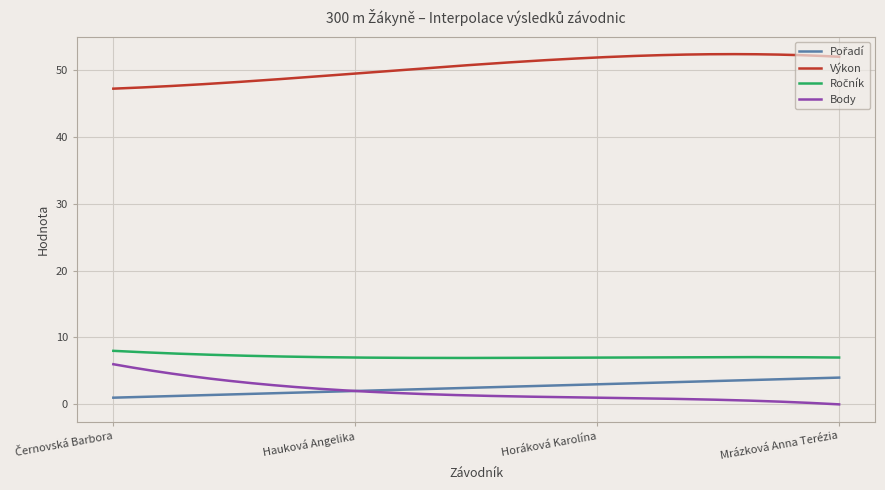

Which series has the largest total across all categories?

Výkon